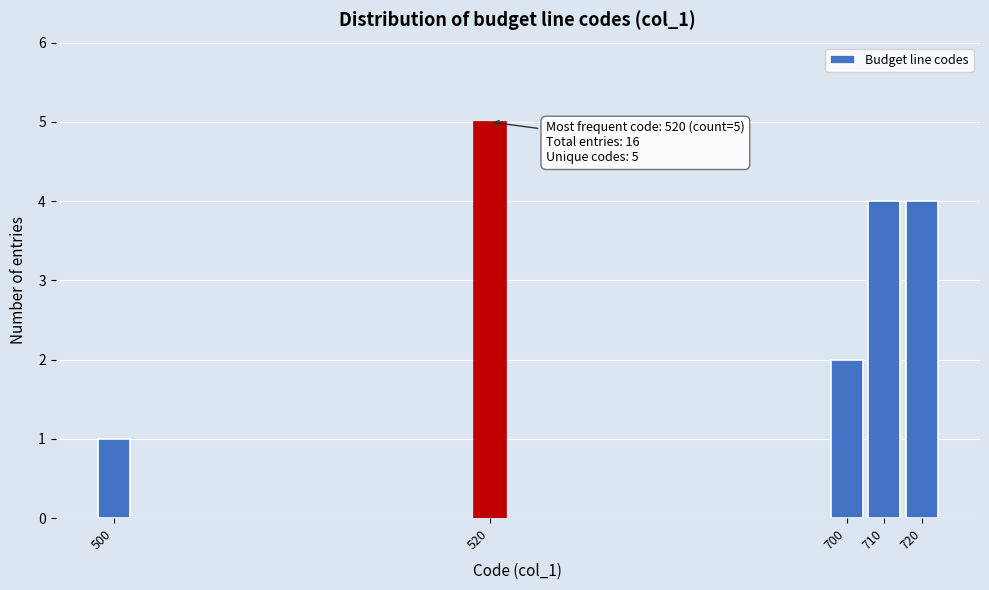

Reading left to right, what are all the values shown in this chart?

1	5	2	4	4